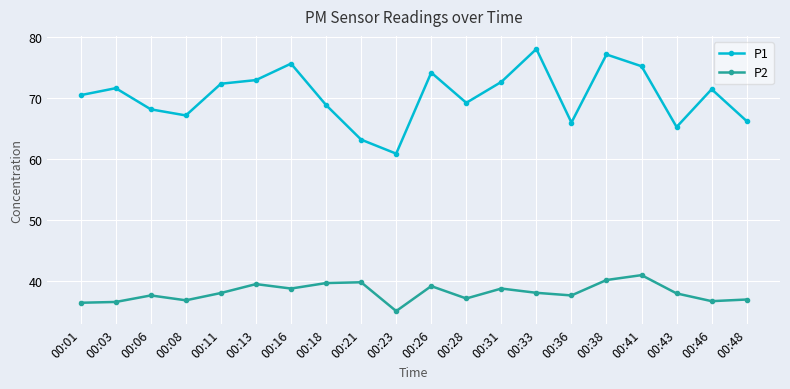

What is the value of the P2 point at the 8th from the left?

39.7